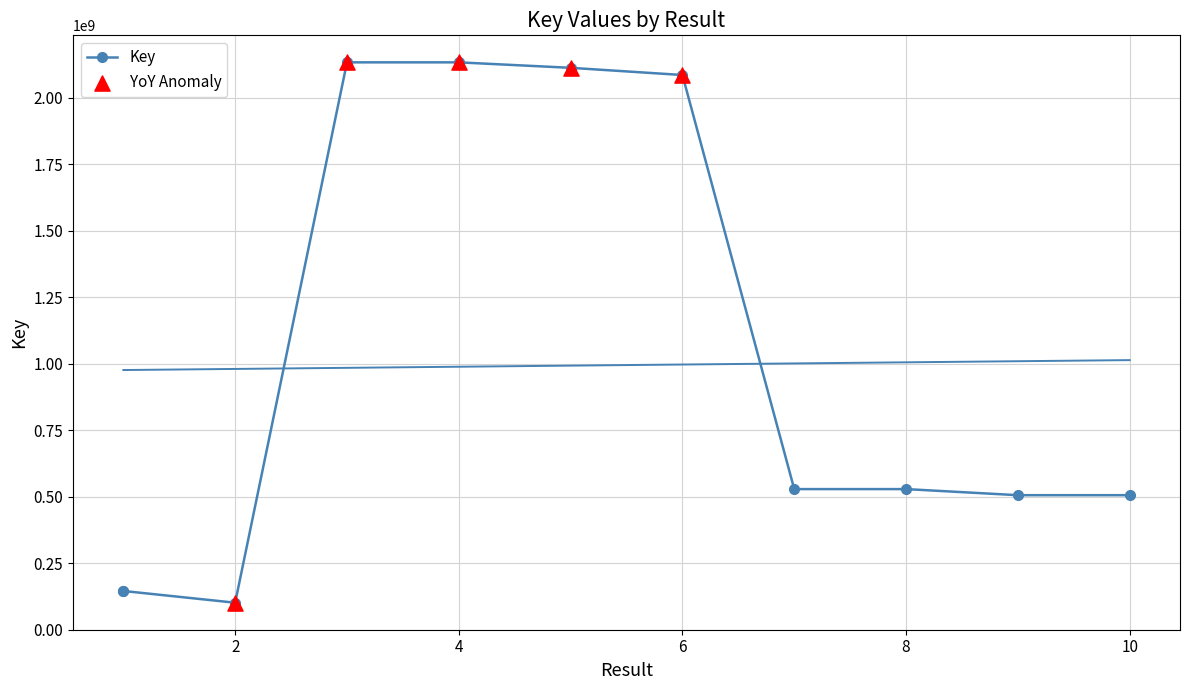

Which has a higher value, 7 or 8?

8